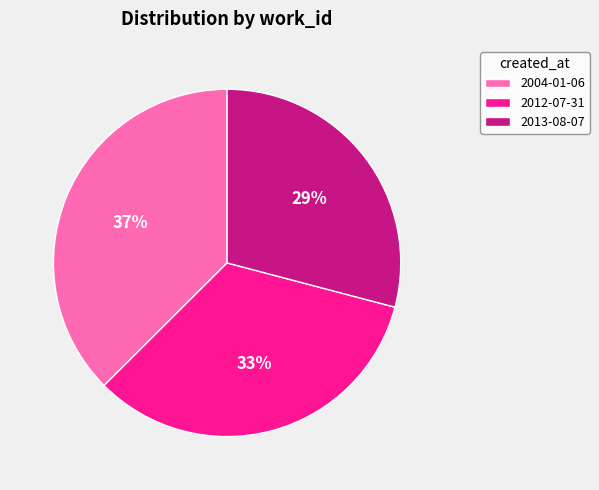

To the nearest percent, what is the difference between the largest and smallest slice percentages?

8%